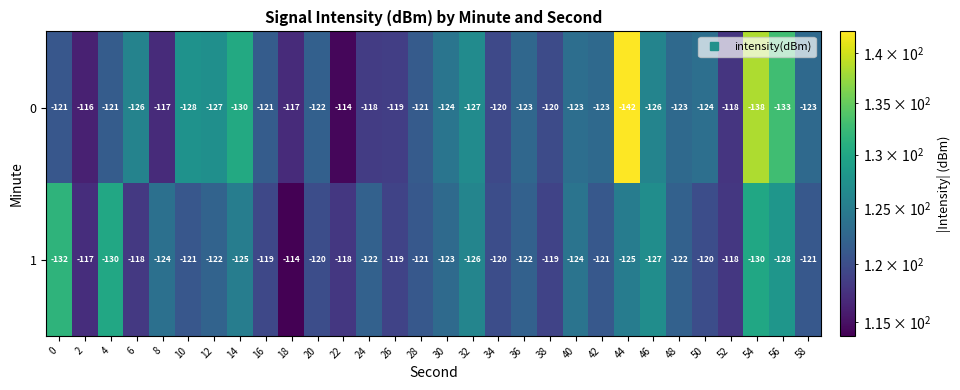

Where is 0 nearest to the value -128?

10